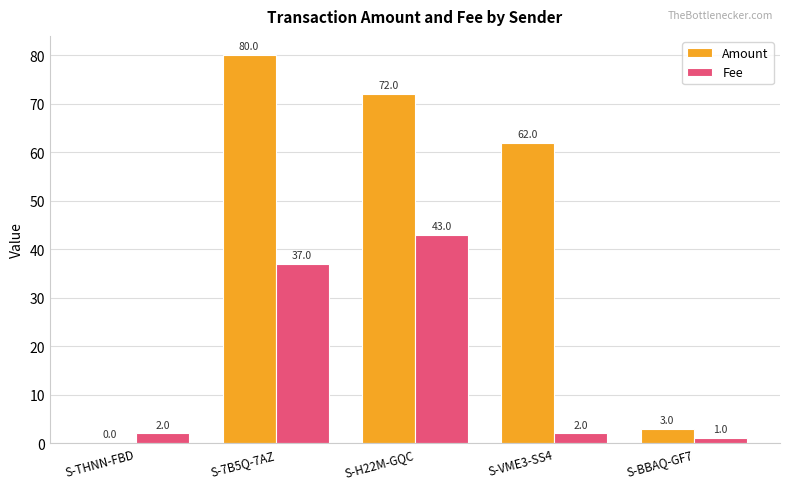

The value of Fee at S-7B5Q-7AZ is 48.3. True or false?

False